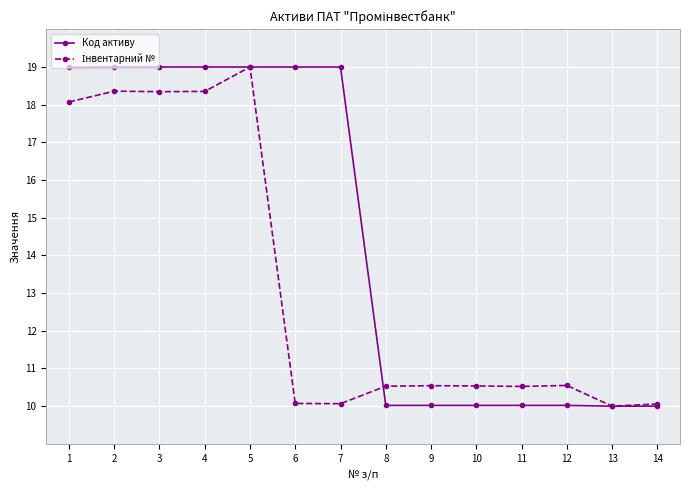

How many distinct data groups are displayed?

2